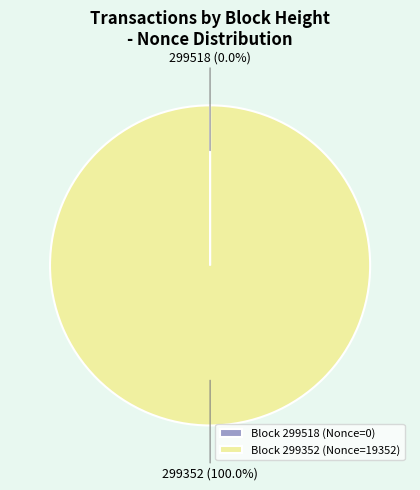

Which category has the biggest portion of the pie?

Block 299352 (Nonce=19352)